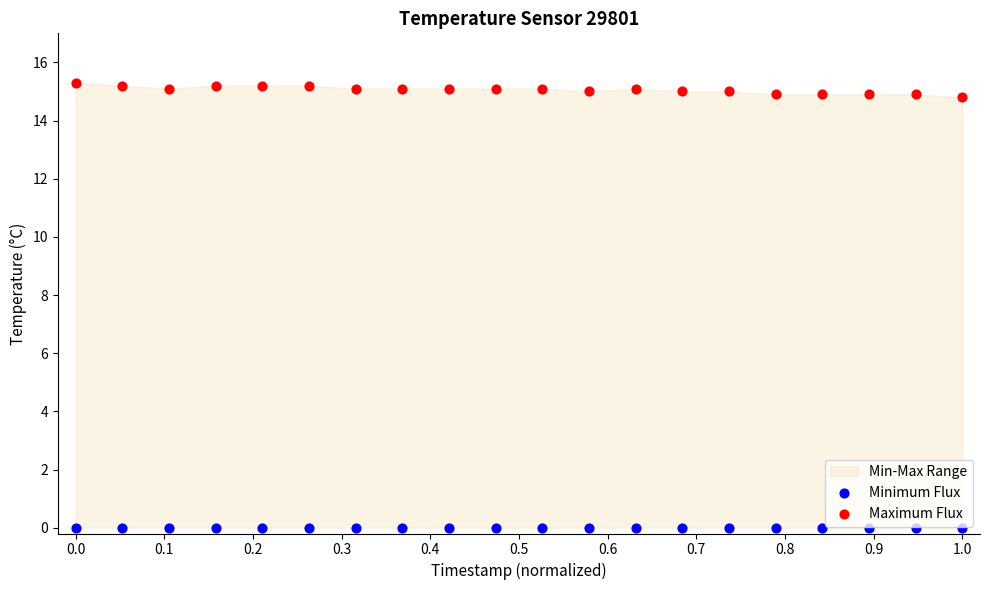

Which series reaches the maximum Y coordinate?

Maximum Flux